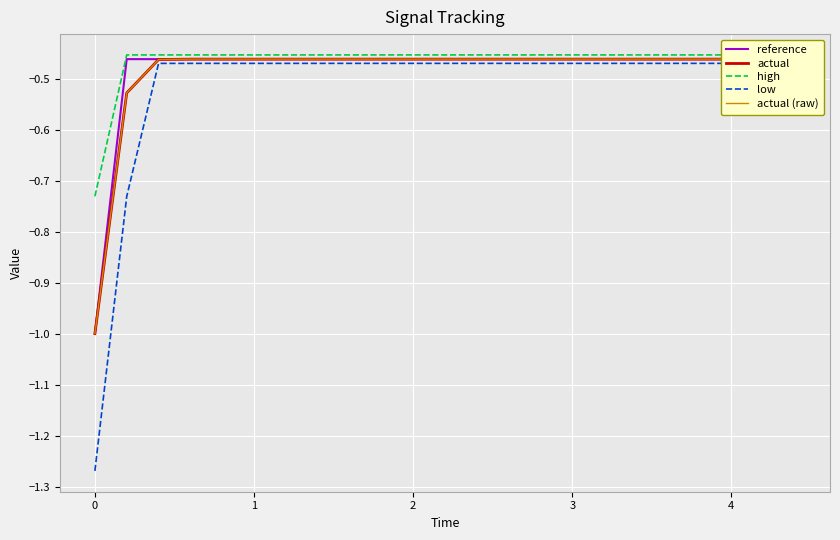

Which series has the largest total across all categories?

high